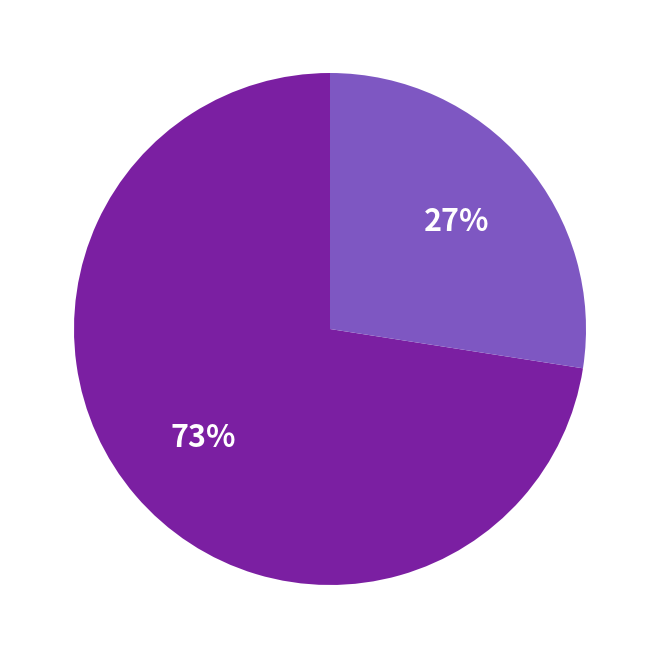

To the nearest percent, what is the average slice percentage?

50%